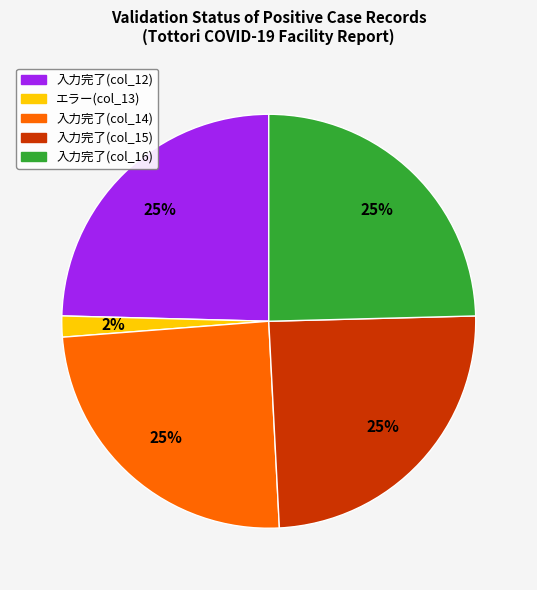

Is there a majority slice in this chart?

No